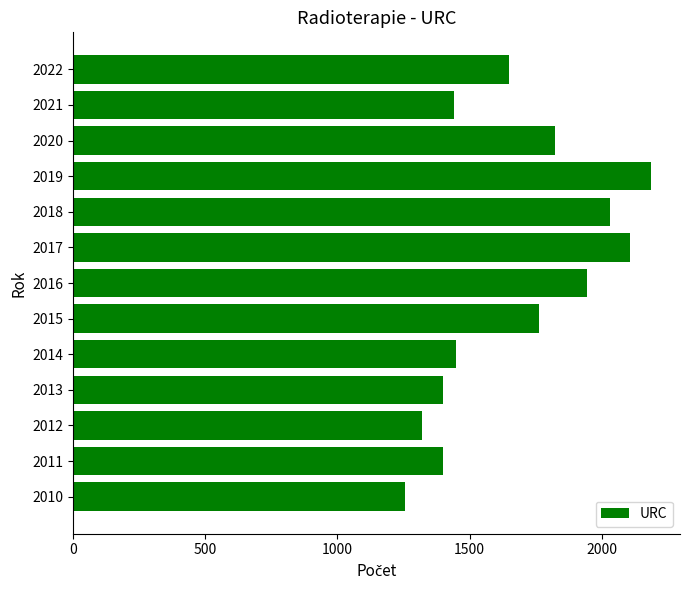

What is the minimum value shown in the chart?

1254